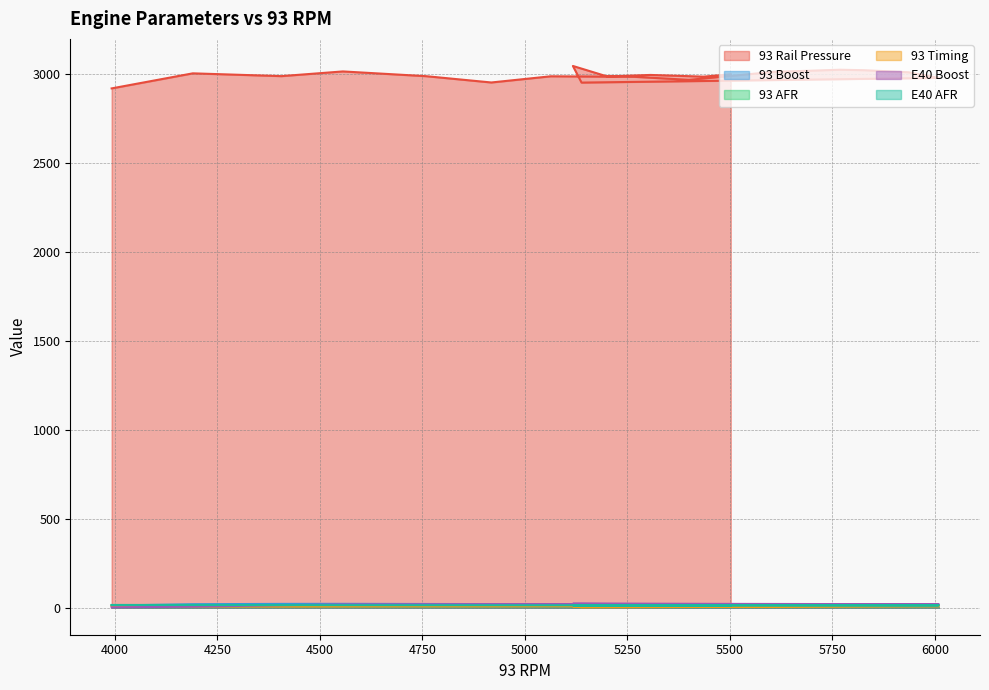

What is the maximum value shown in the chart?

3044.6